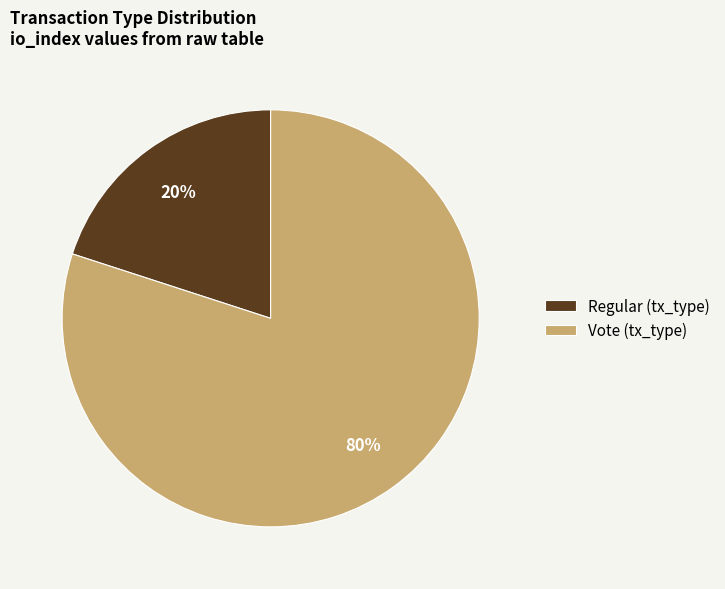

Which category accounts for the majority?

Vote (tx_type)